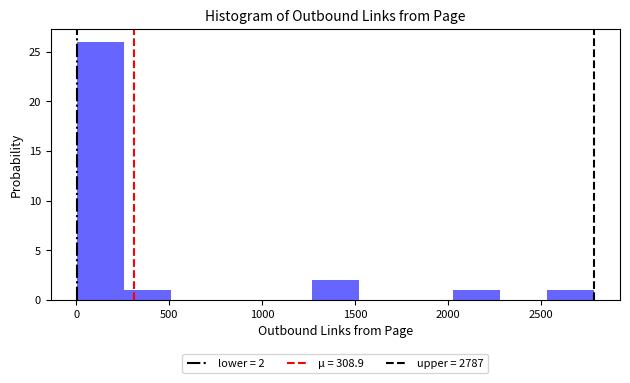

Which range on the x-axis has the tallest bar?

0 to 250